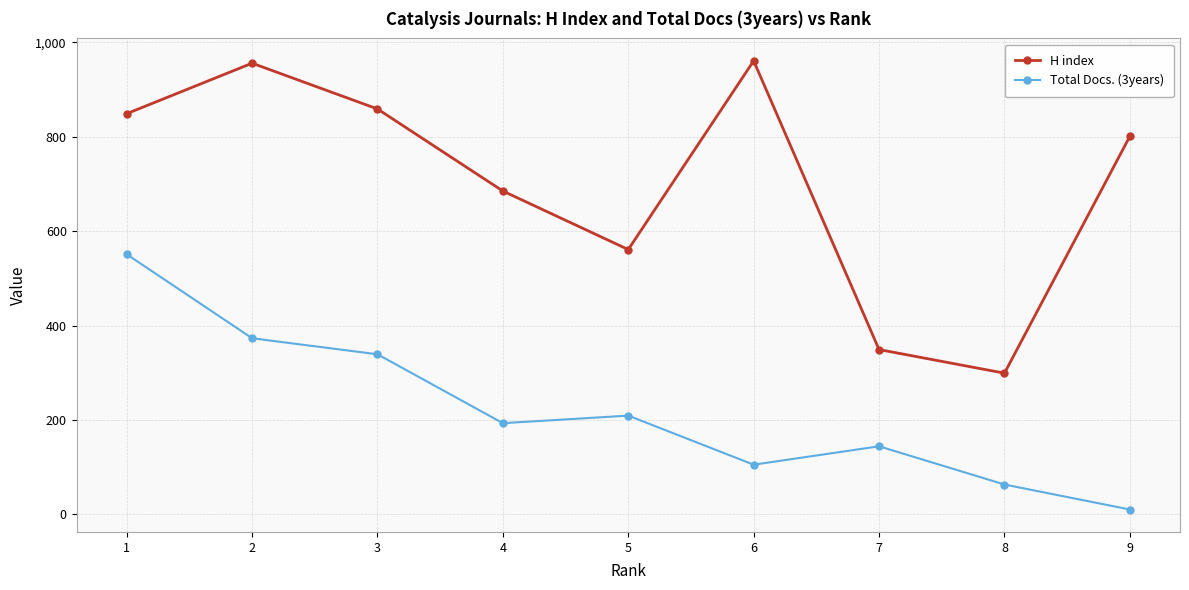

True or false: H index has more than 0 points higher than both neighbors.

True